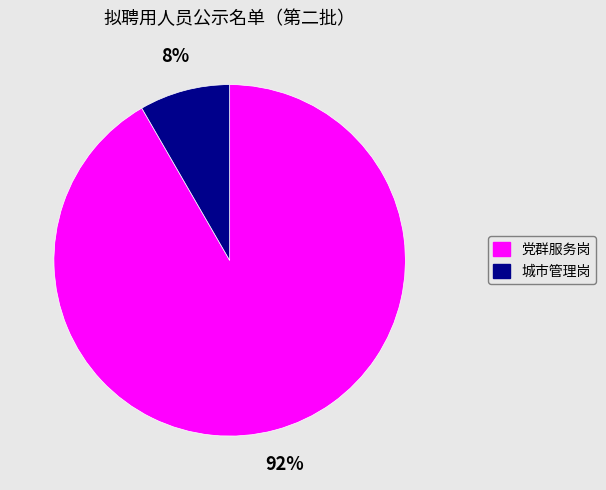

Which slice is the smallest?

城市管理岗